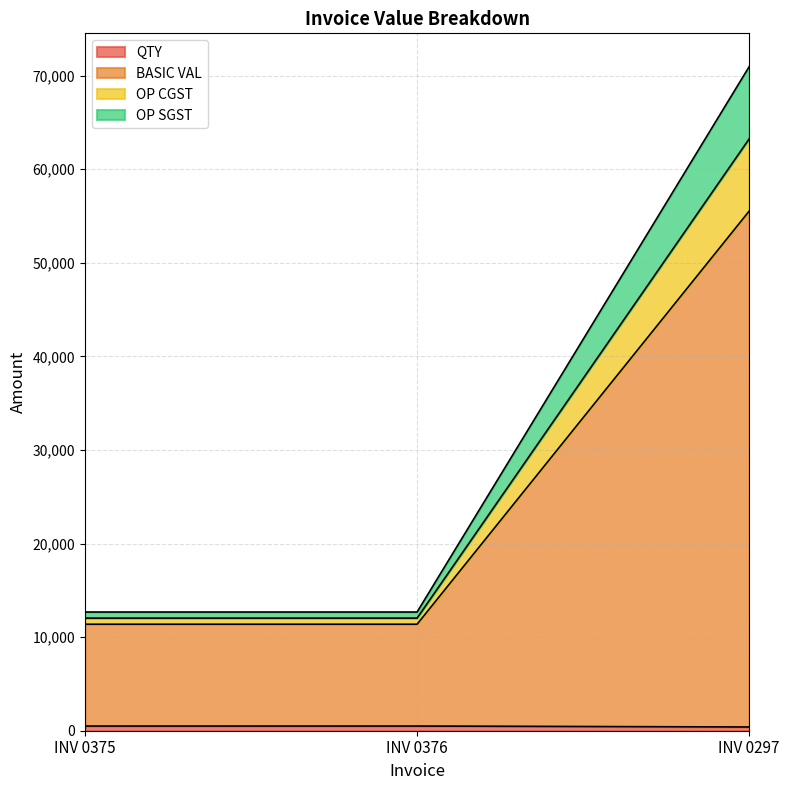

Does the chart display data point markers on the line(s)?

No